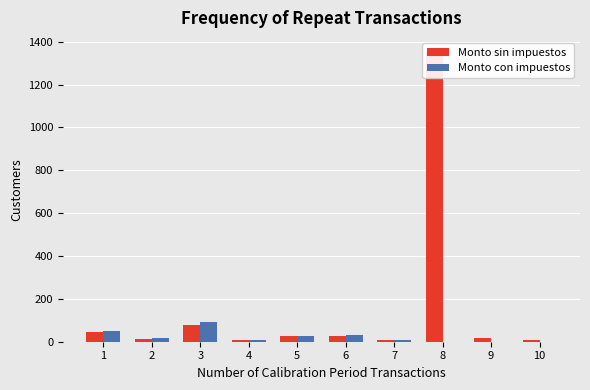

True or false: Monto con impuestos has a value of 32.5 at 6.

True